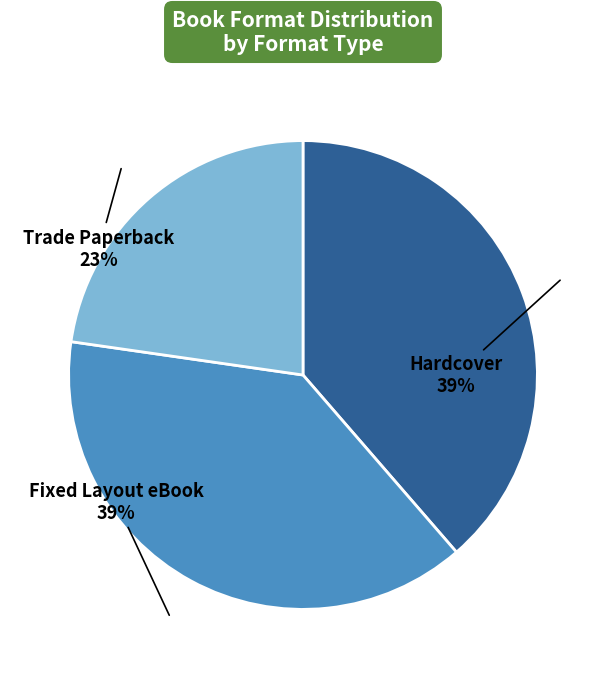

To the nearest percent, what is the difference between the largest and smallest slice percentages?

16%